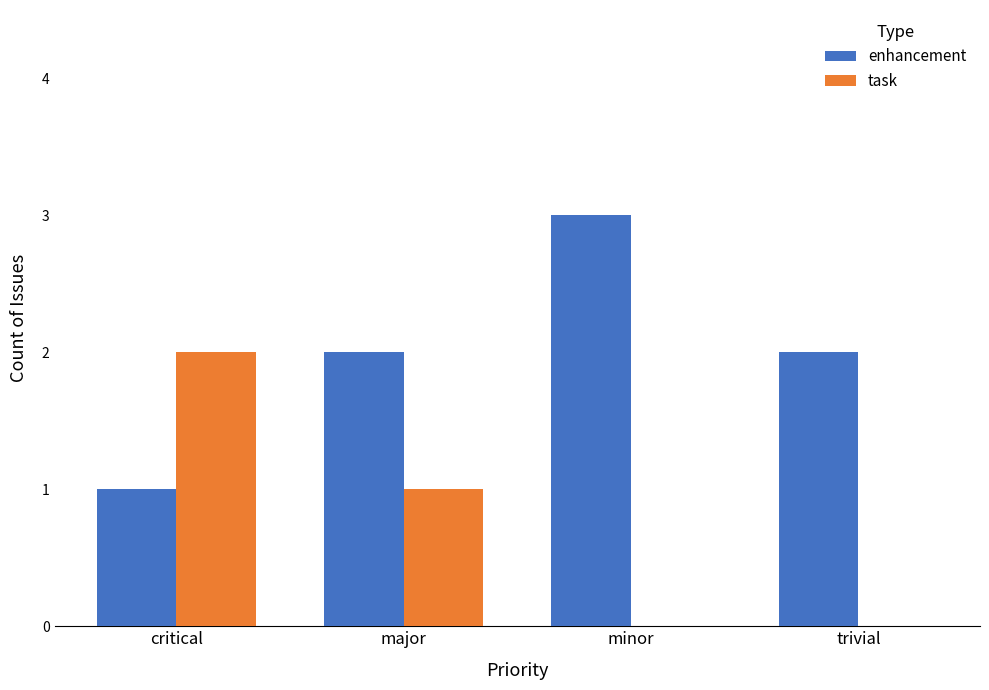

Reading left to right, what are all the values shown in this chart?

enhancement: 1	2	3	2
task: 2	1	0	0